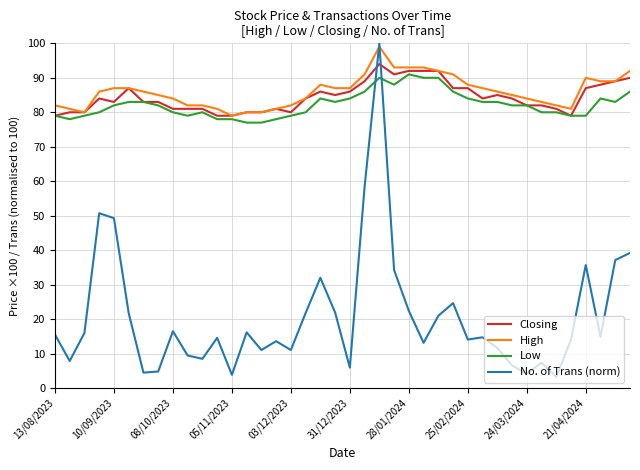

What is the maximum value shown in the chart?

100.0